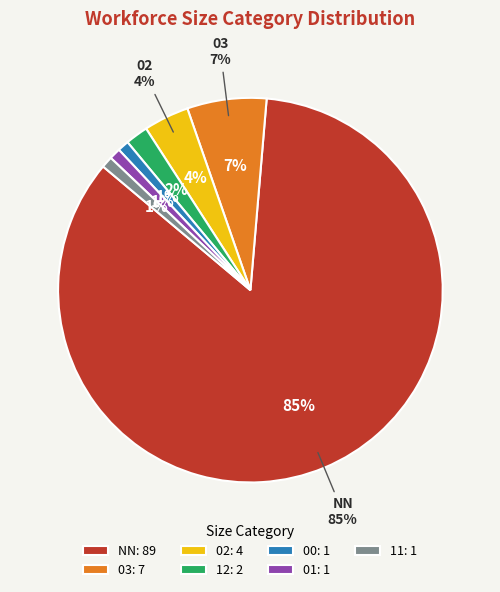

Rank the categories by value from highest to lowest.

NN, 03, 02, 12, 00, 01, 11